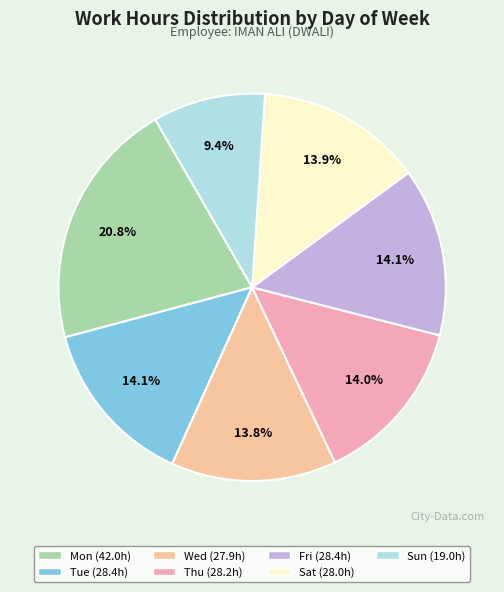

Count the number of slices in the pie.

7